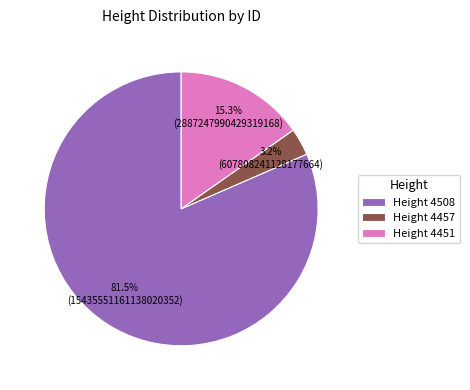

Combined, what portion of the pie is Height 4457 and Height 4508?

84.7%